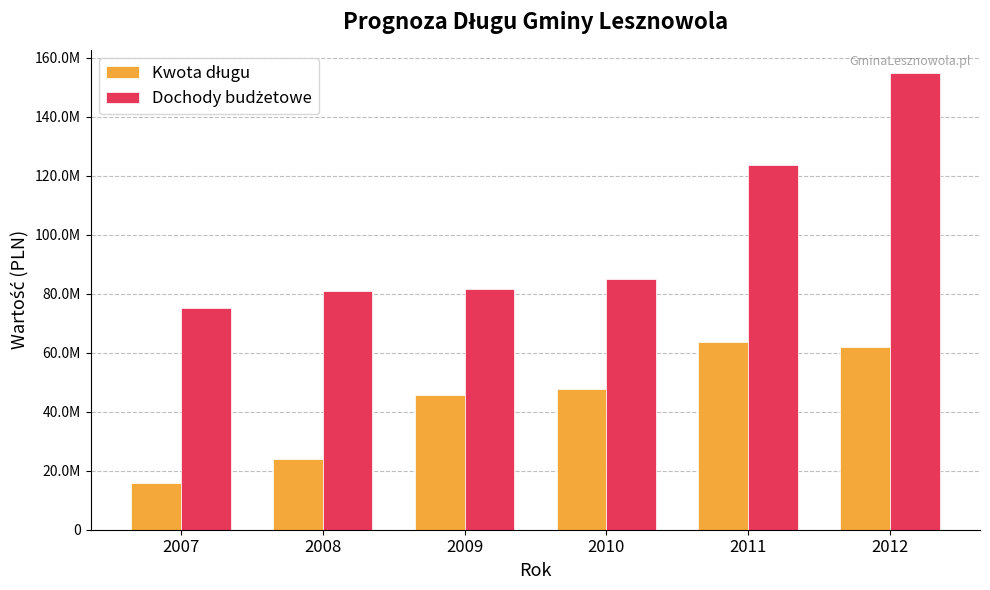

Is the value of Kwota długu at 2011 greater than the value of Dochody budżetowe at 2009?

No